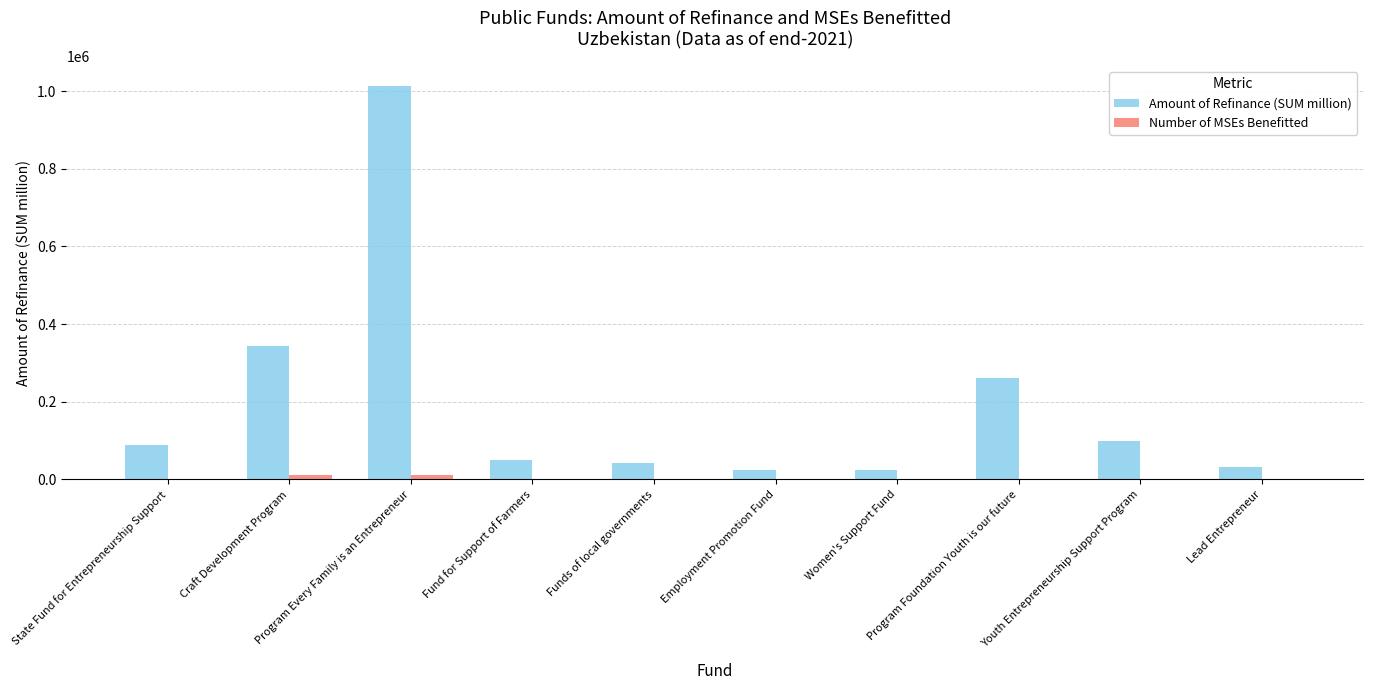

What is the greatest value displayed?

1014225.0